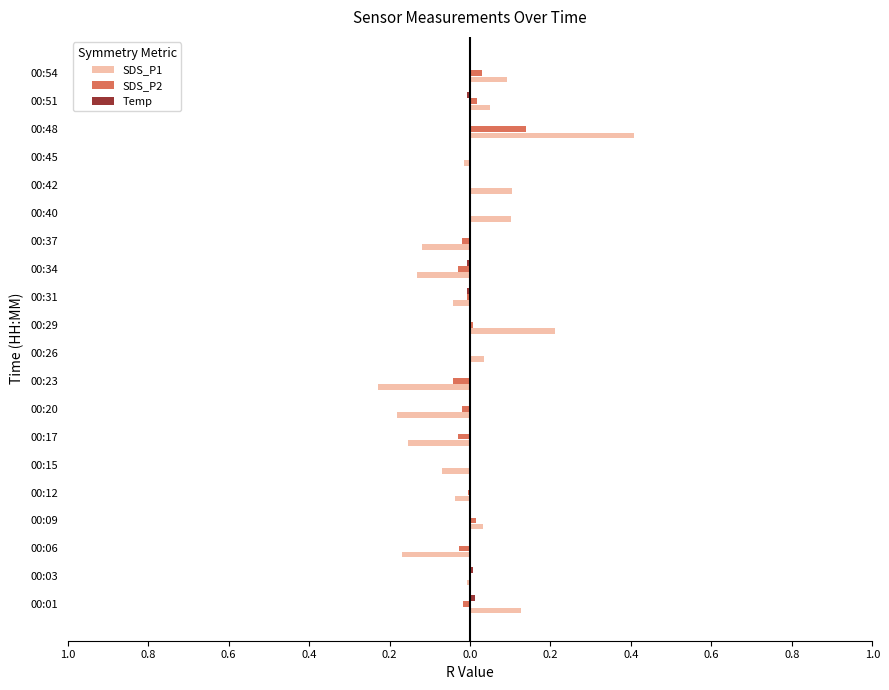

What is the maximum value shown in the chart?

0.4